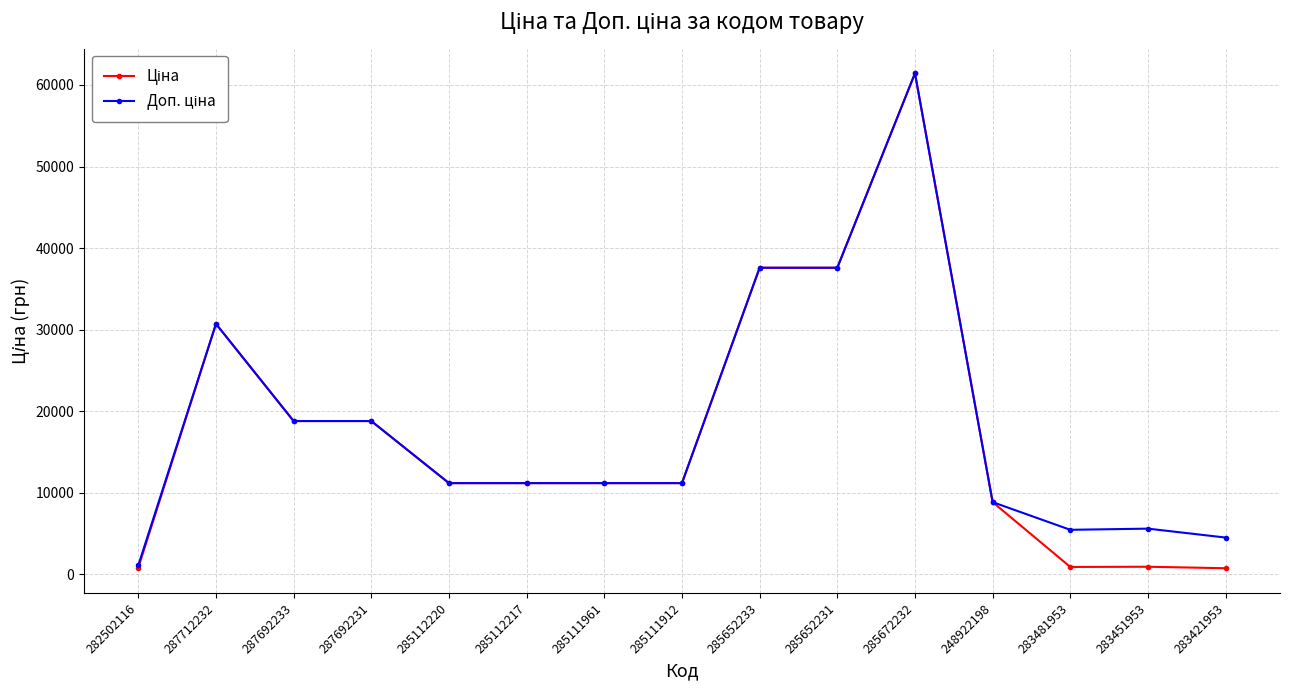

What is the label of the 10th point from the left?

285652231